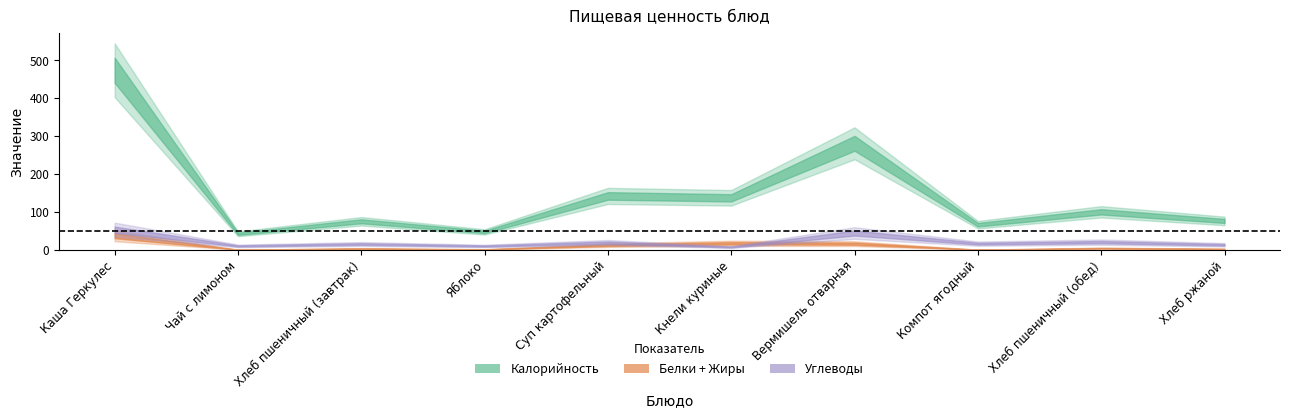

What is the value of the Углеводы point at the 1st from the left?

53.0